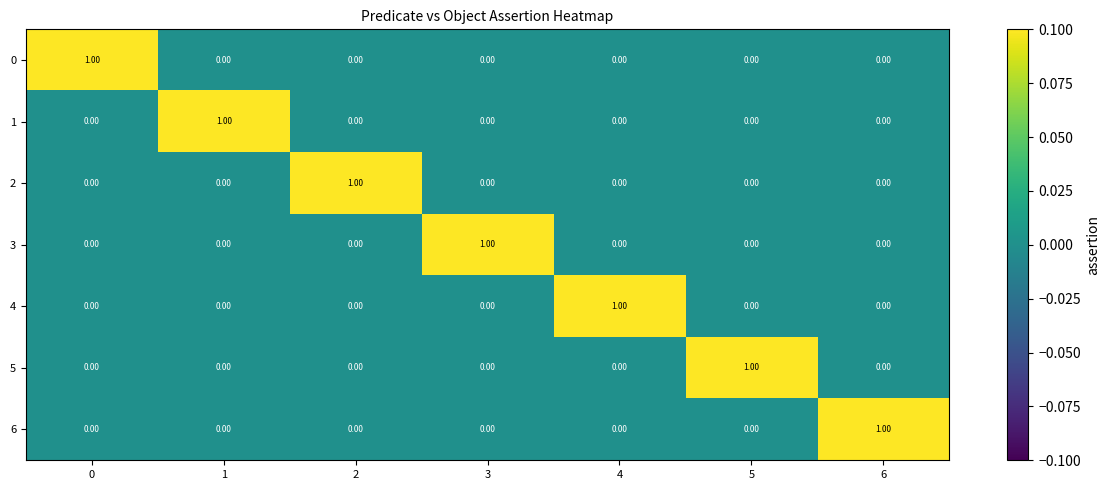

At how many categories does at least one series exceed 0?

7